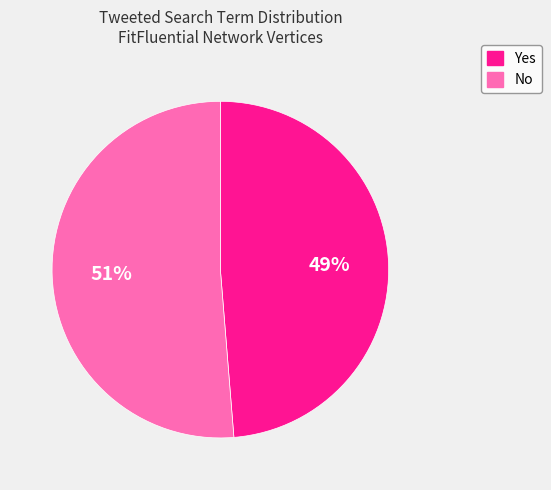

To the nearest percent, what percentage of the pie is Yes?

49%